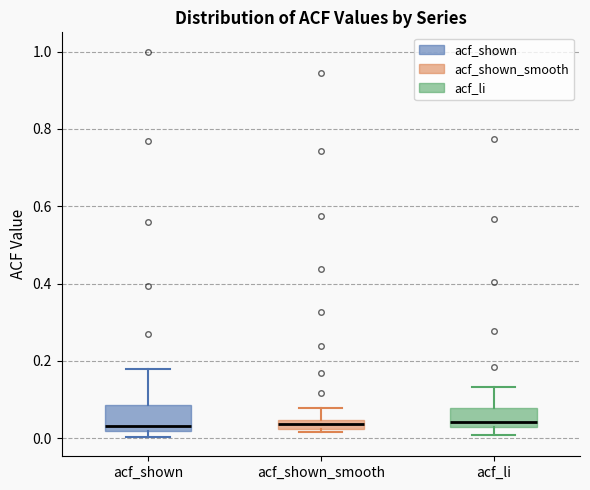

Where is the lower edge of the box for acf_shown_smooth on the y-axis? The values are not printed on the chart, so give them approximately, as read against the axis.

0.02